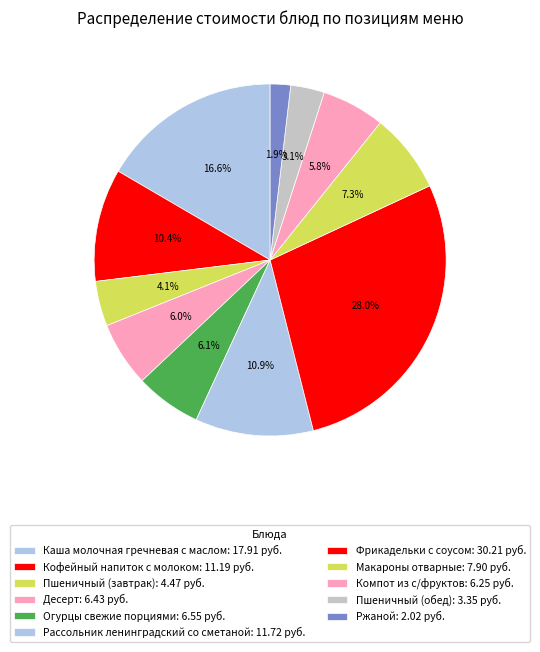

True or false: Рассольник ленинградский со сметаной accounts for 11% of the total.

True